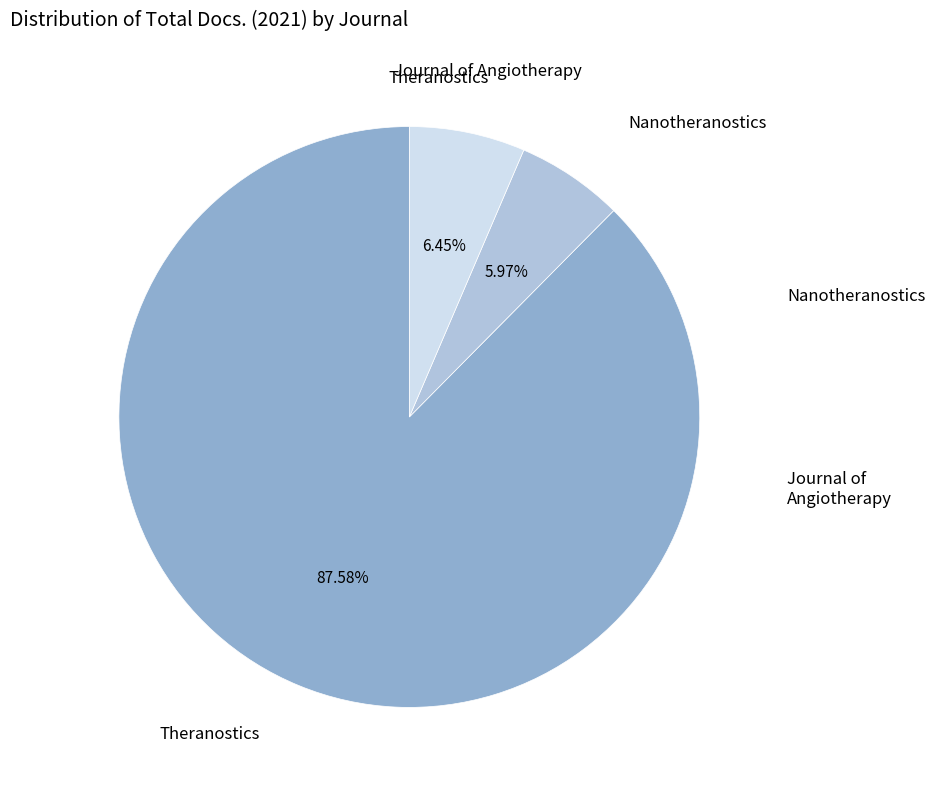

Count the number of slices in the pie.

3